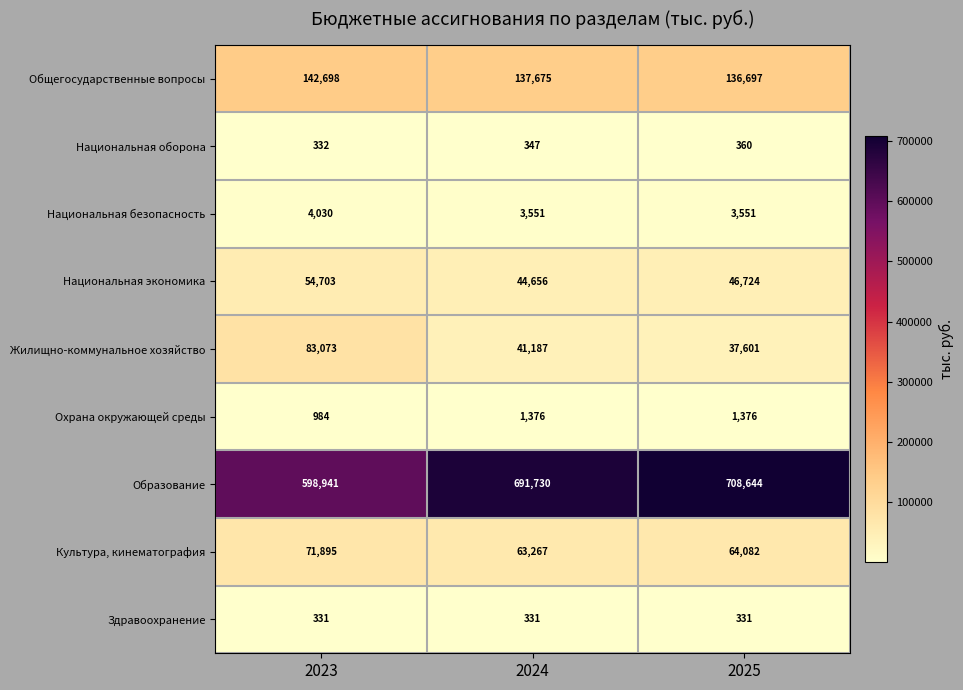

Which category has the highest value across all series?

2025